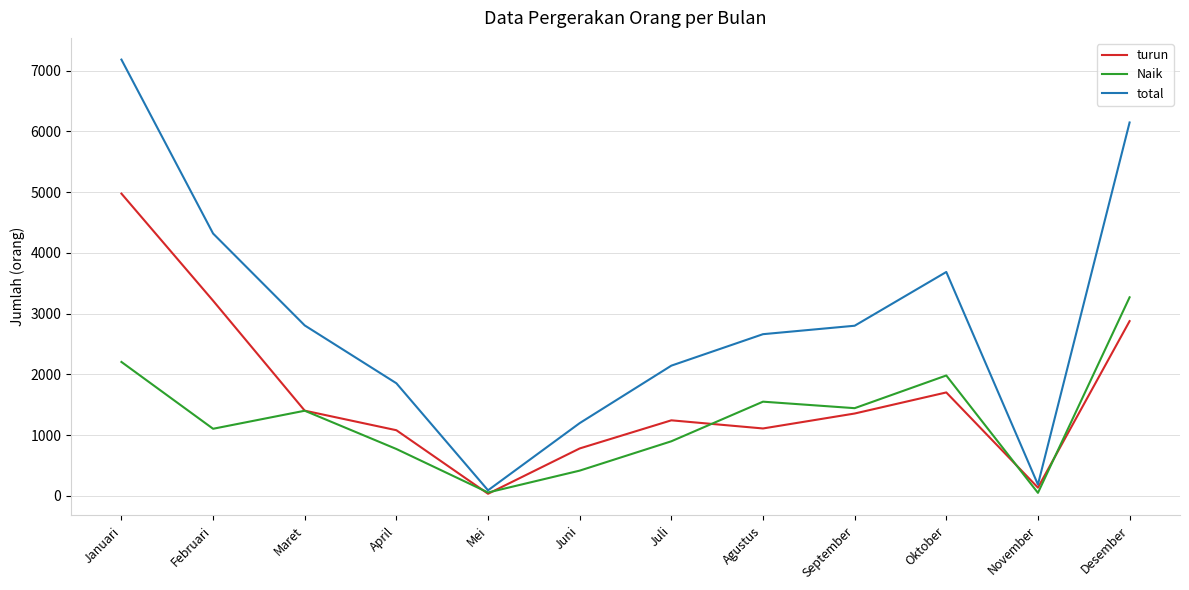

Does the chart have visible grid lines?

Yes